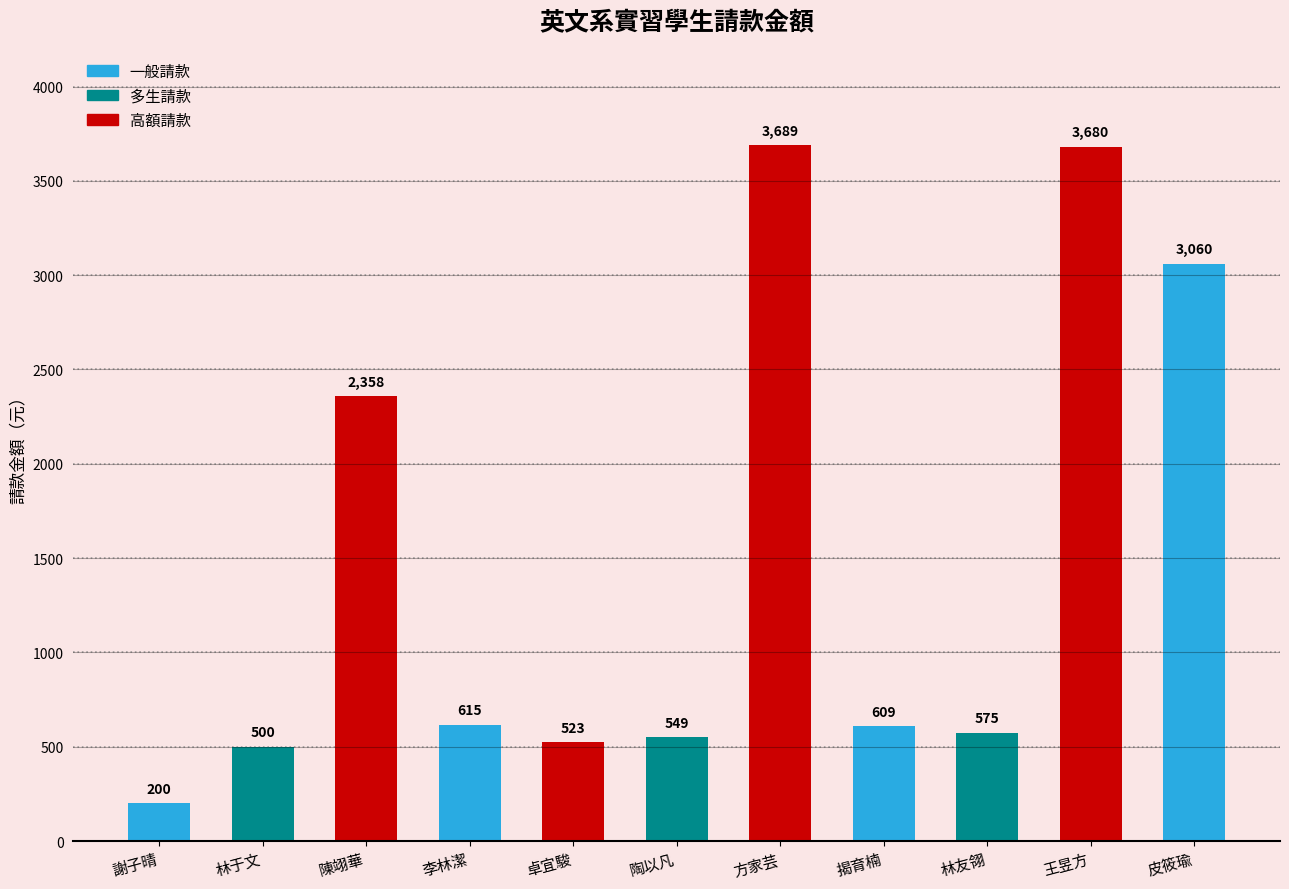

How many data points does each series have?

11